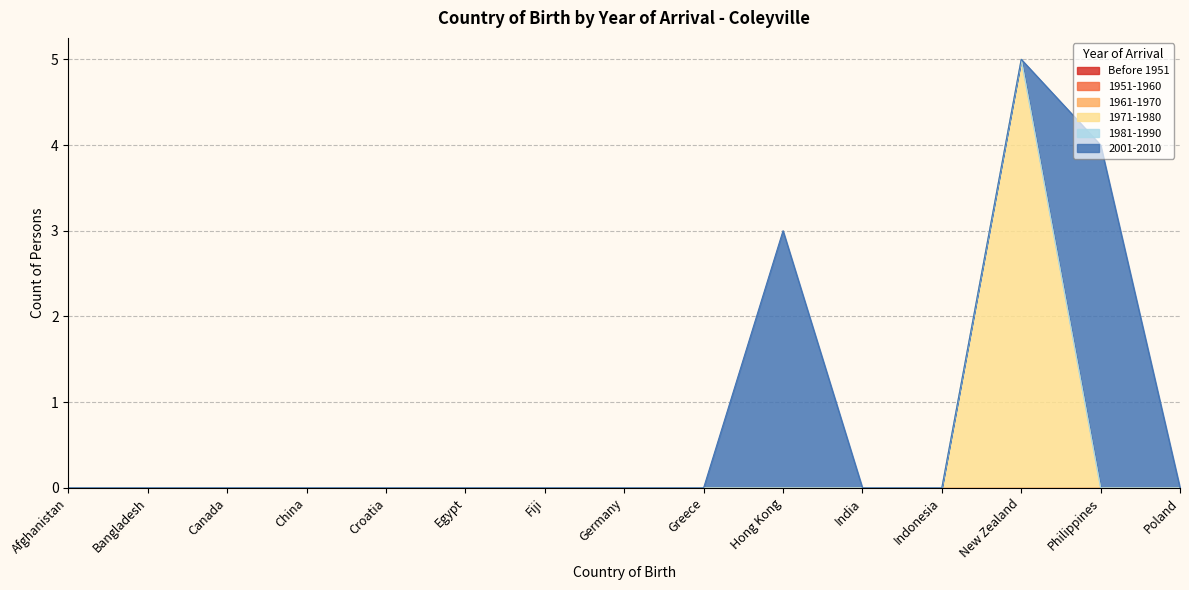

The value of Before 1951 at New Zealand is 0. True or false?

True